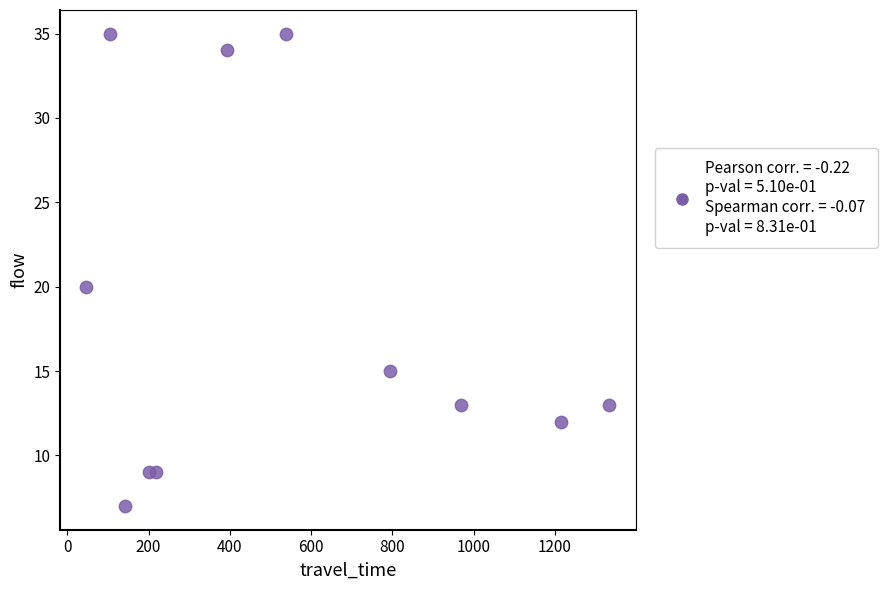

What Y value in the scatter plot is closest to 21?

20